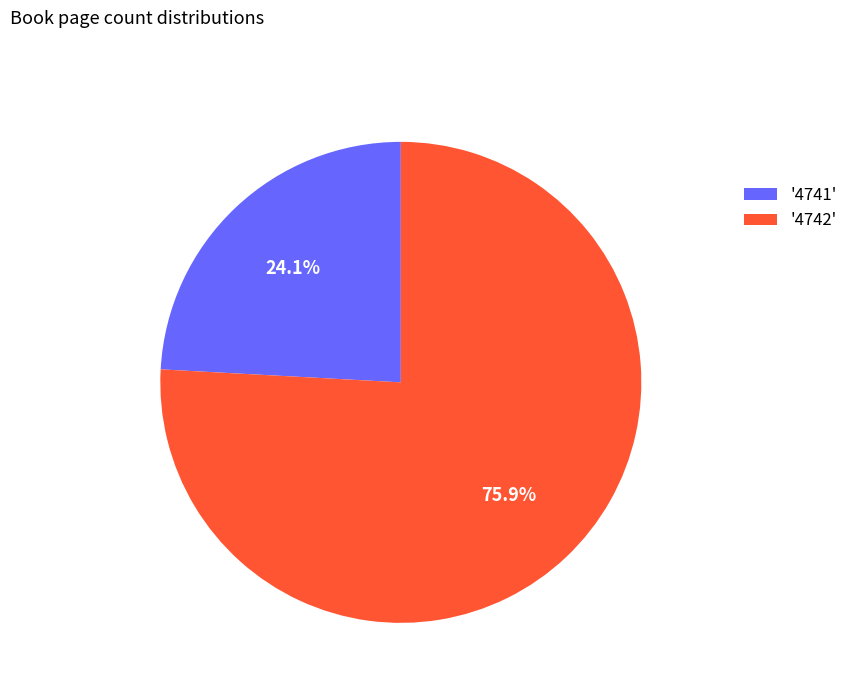

Rank the categories by value from lowest to highest.

'4741', '4742'